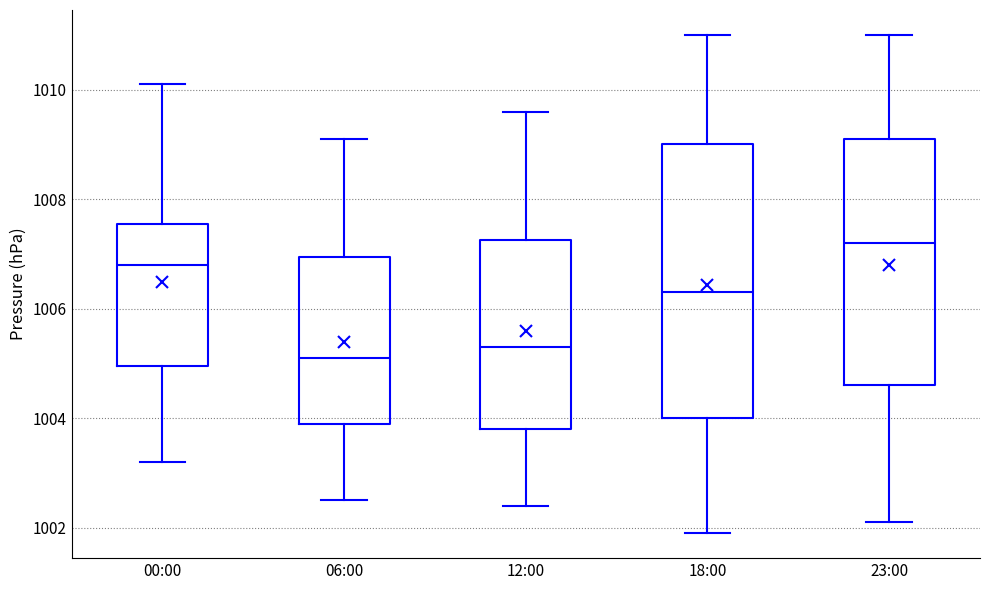

Which box's median line is the highest?

23:00